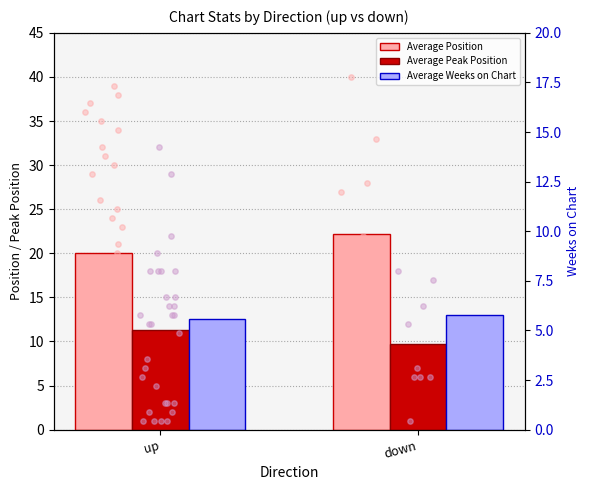

Is the value of Average Position at down greater than the value of Average Weeks on Chart at down?

Yes